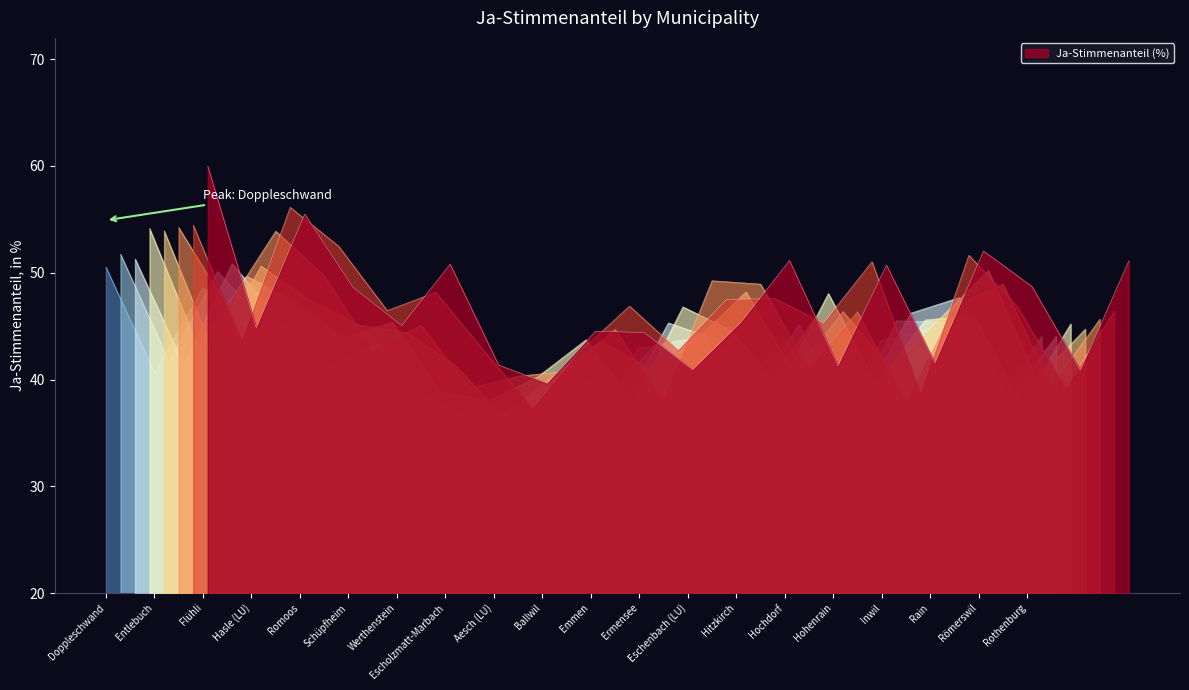

Rank the categories by value from highest to lowest.

Doppleschwand, Flühli, Hasle (LU), Rain, Hochdorf, Inwil, Eschenbach (LU), Ermensee, Schüpfheim, Rothenburg, Romoos, Entlebuch, Ballwil, Hitzkirch, Werthenstein, Emmen, Römerswil, Aesch (LU), Hohenrain, Escholzmatt-Marbach